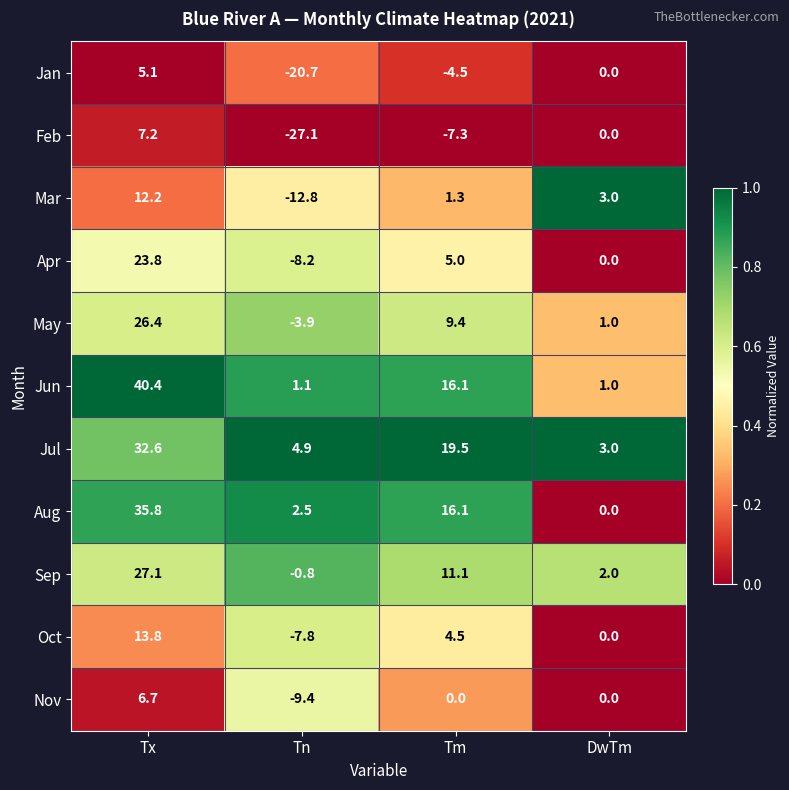

The value of Jul at Tx is 47.0. True or false?

False